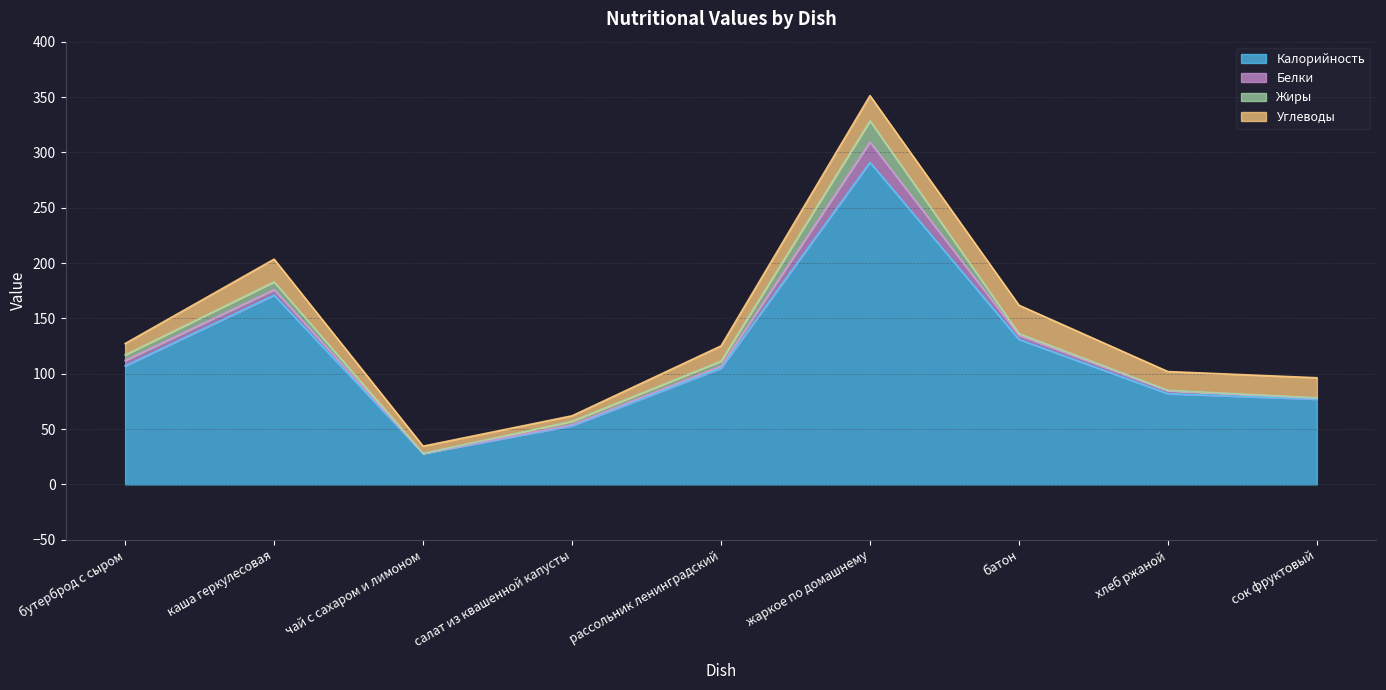

Reading left to right, transcribe all the data shown in this chart.

Калорийность: 107.0	171.0	28.0	53.0	105.0	291.0	131.0	82.0	77.0
Белки: 5.0	5.0	0.0	1.0	2.0	18.4	3.8	2.6	1.0
Жиры: 5.0	7.0	0.0	3.1	4.4	19.1	1.4	0.3	0.2
Углеводы: 10.3	20.5	6.6	5.0	13.8	22.8	25.7	17.0	18.2